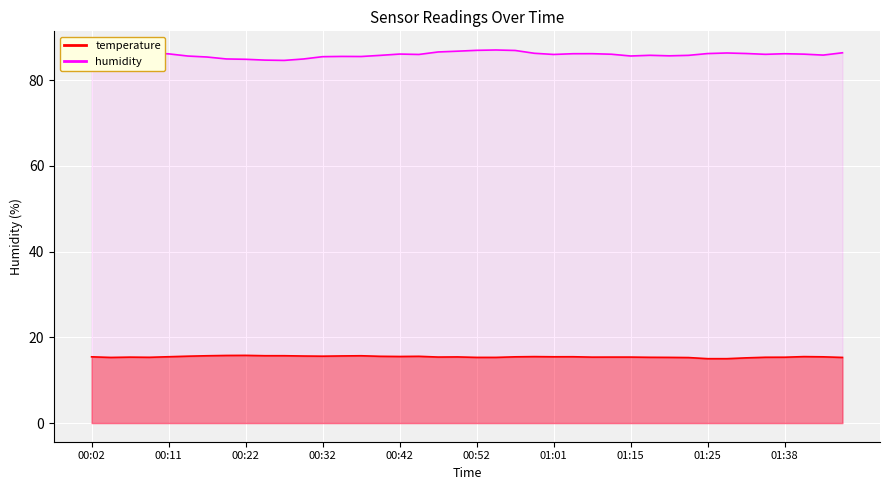

At which category does humidity reach its first local peak?

00:09